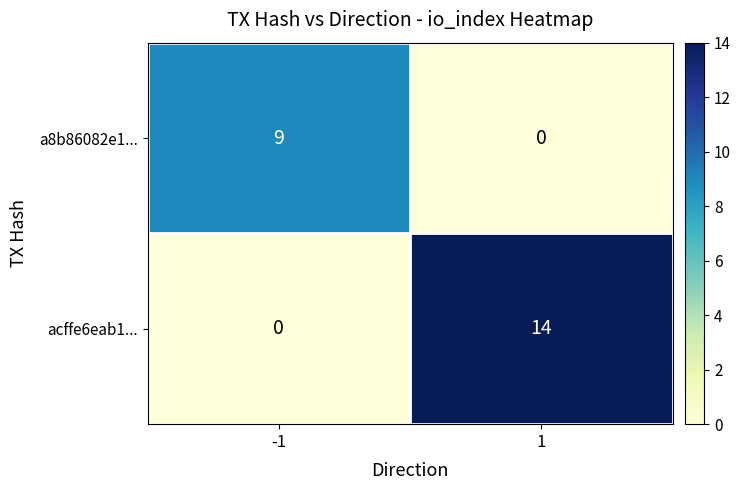

Reading left to right, list all the values displayed in this chart.

a8b86082e1...: -1=9	1=0
acffe6eab1...: -1=0	1=14